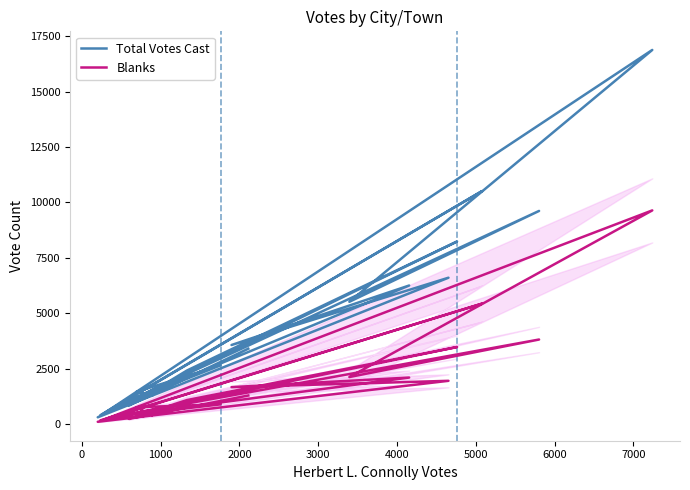

Where is the first local maximum for Blanks?

2000